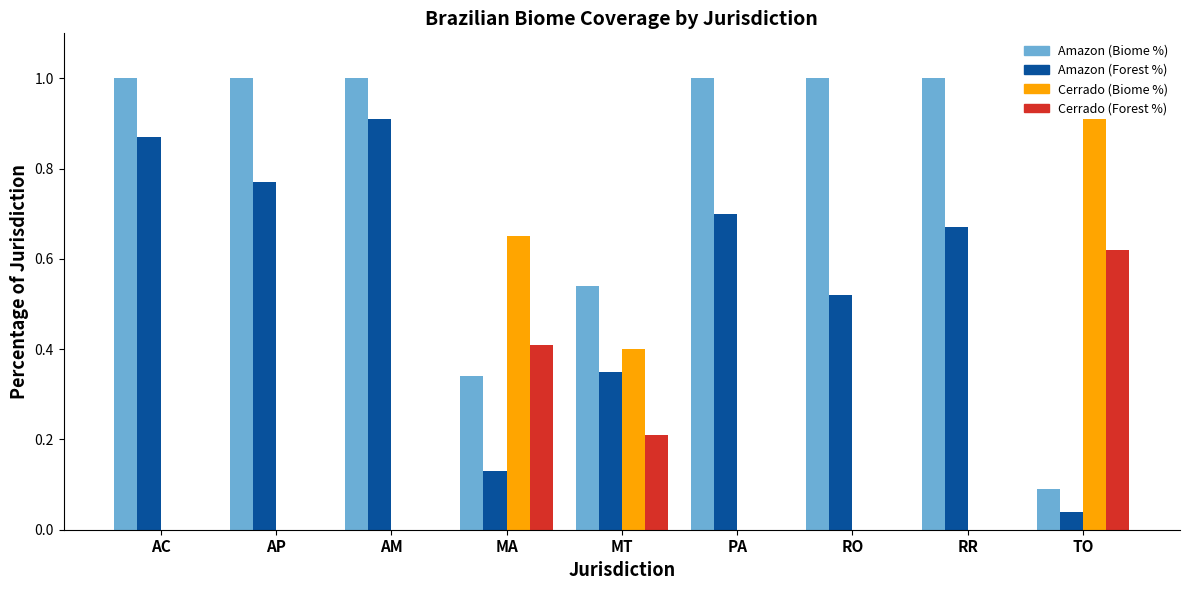

The value of Amazon (Forest %) at PA is 0.7. True or false?

True